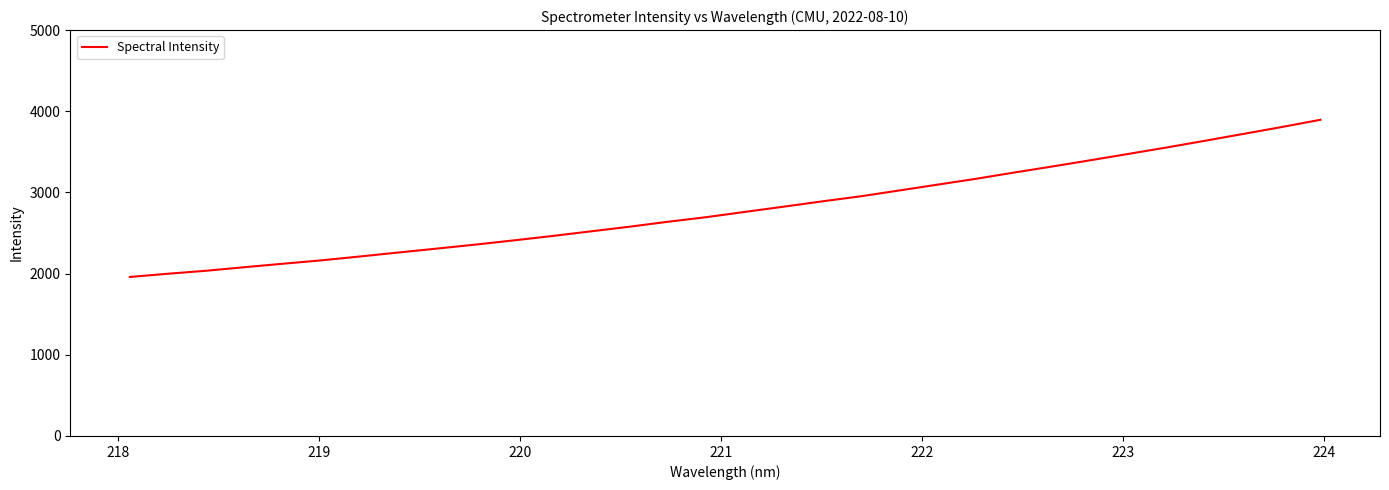

What is the maximum value shown in the chart?

3895.1